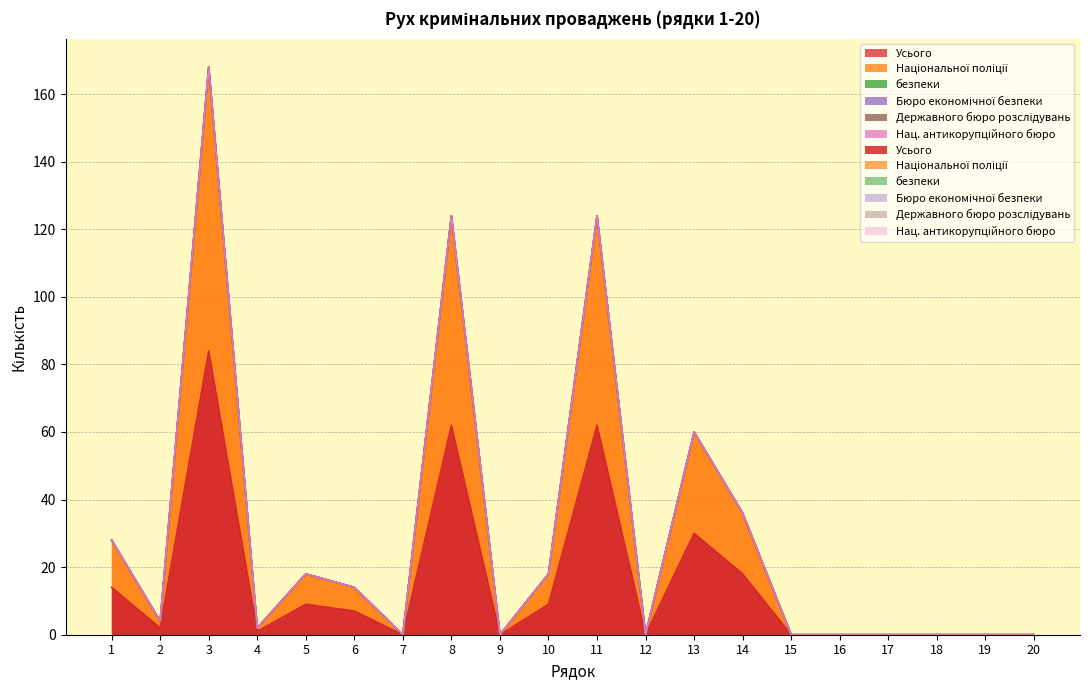

At which label is Усього closest to 42?

13